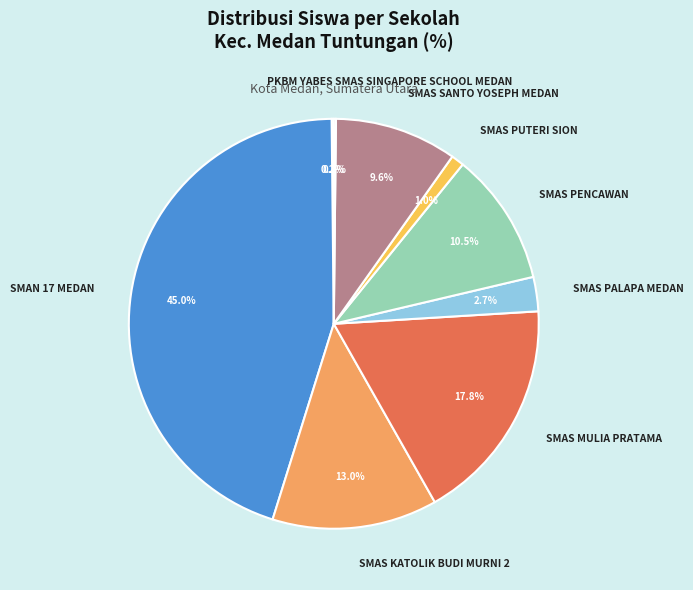

Which category has the biggest portion of the pie?

SMAN 17 MEDAN